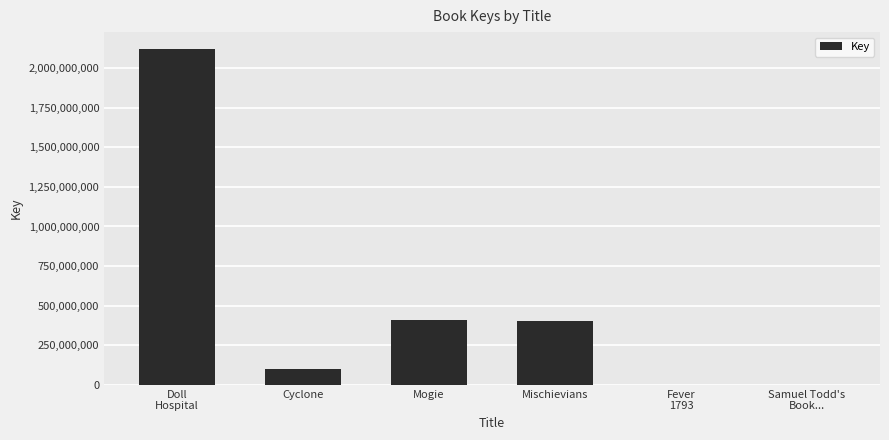

Are the bars grouped side by side (vs. stacked)?

No